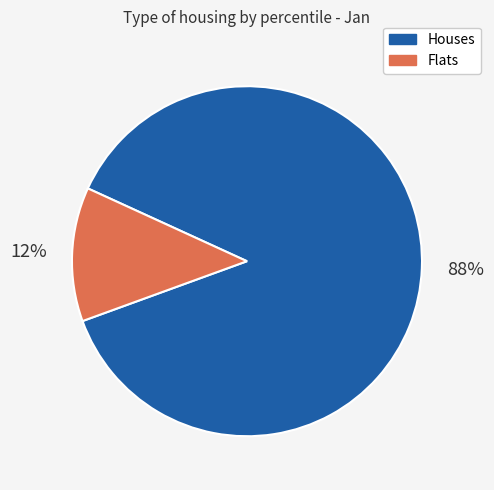

To the nearest percent, what is the average slice percentage?

50%